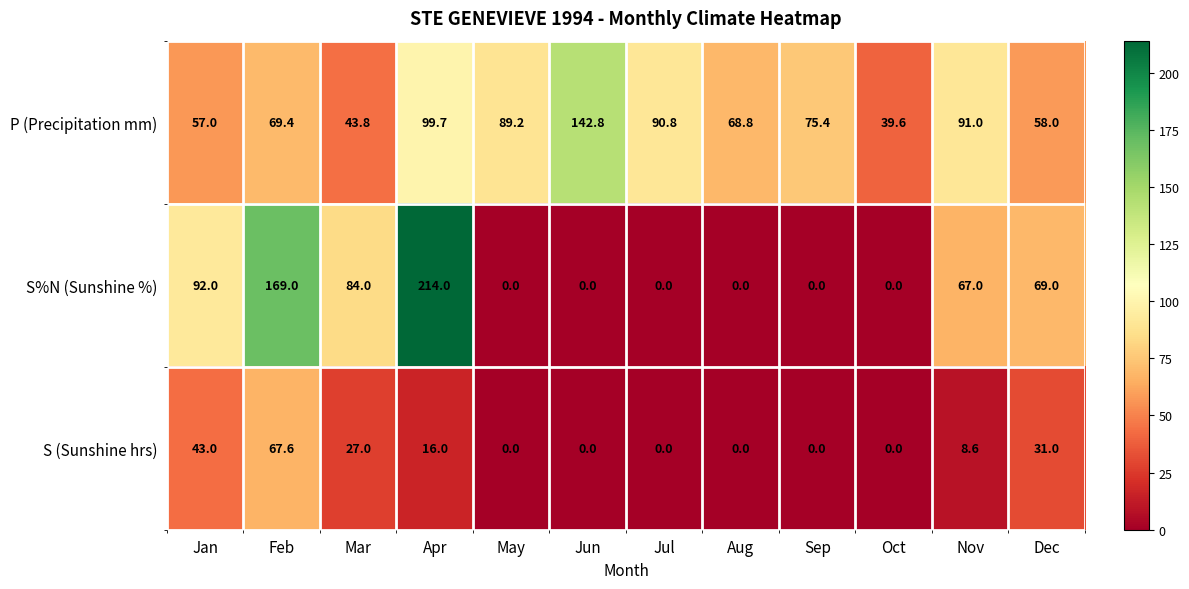

Which series has the largest total across all categories?

P (Precipitation mm)